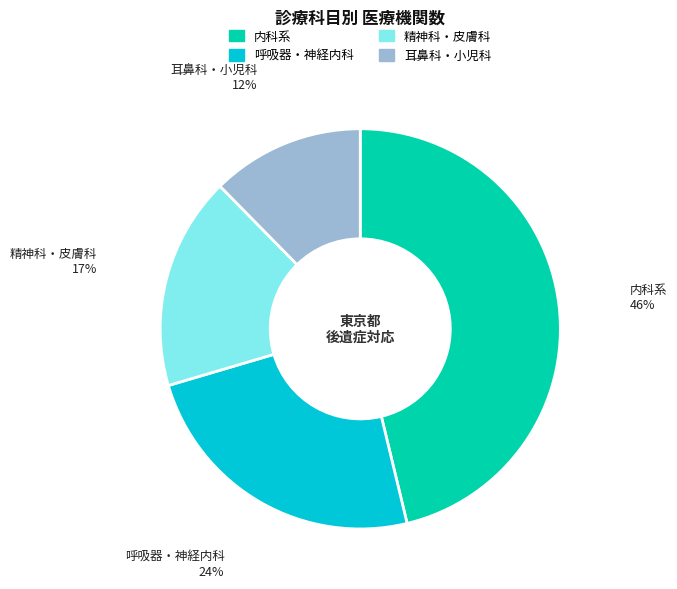

Is there any slice that represents more than half of the pie?

No